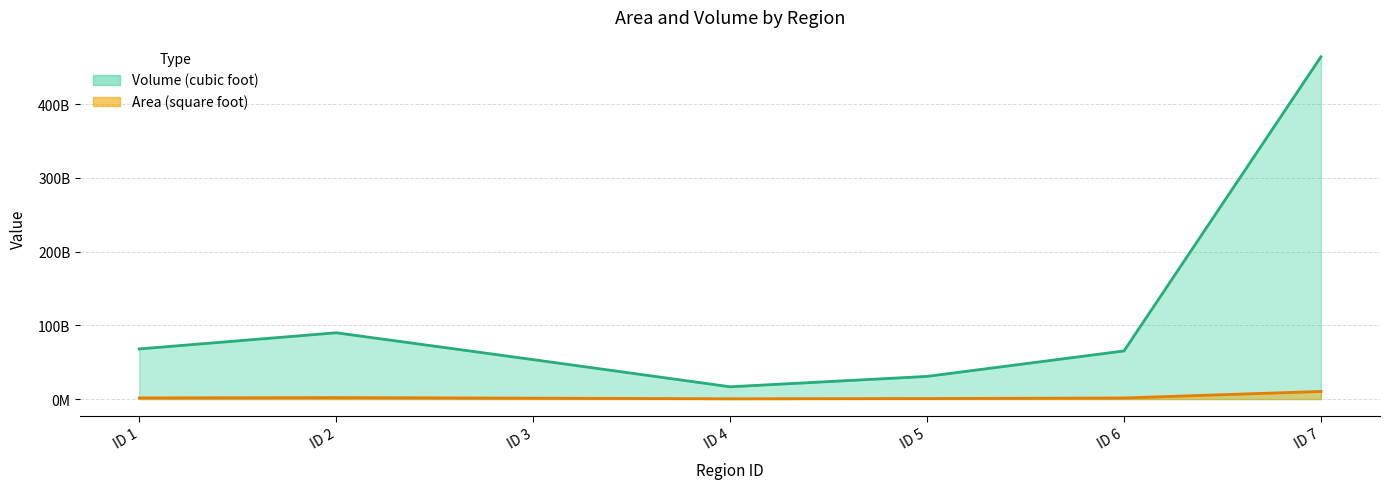

What is the spread (max minus min) of values at ID 7?

454177803934.8